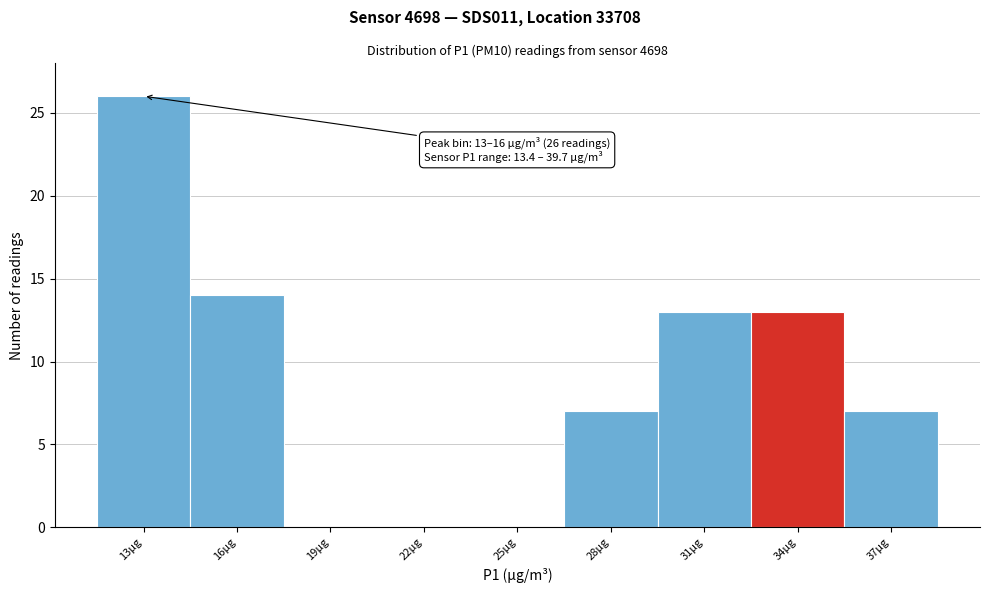

Reading left to right, extract all data points from this chart.

13µg=26	16µg=14	19µg=0	22µg=0	25µg=0	28µg=7	31µg=13	34µg=13	37µg=7